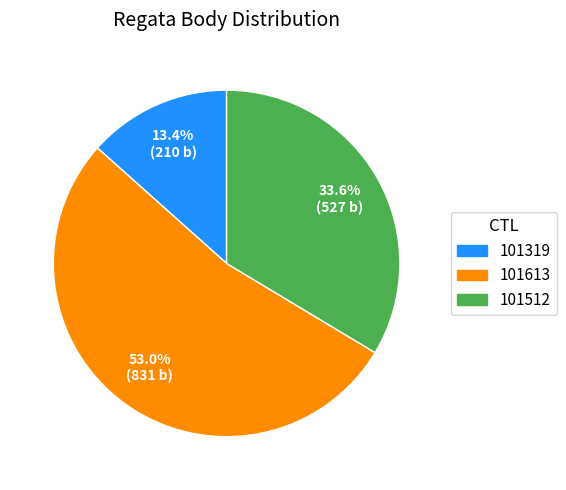

How many segments does this pie chart have?

3